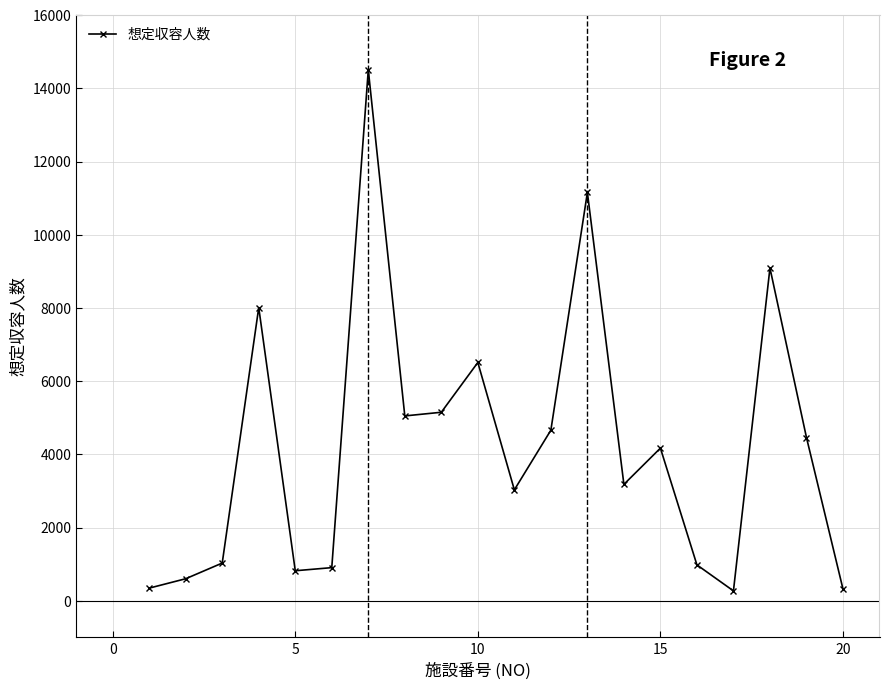

How many points are higher than both their immediate neighbors (excluding endpoints)?

6